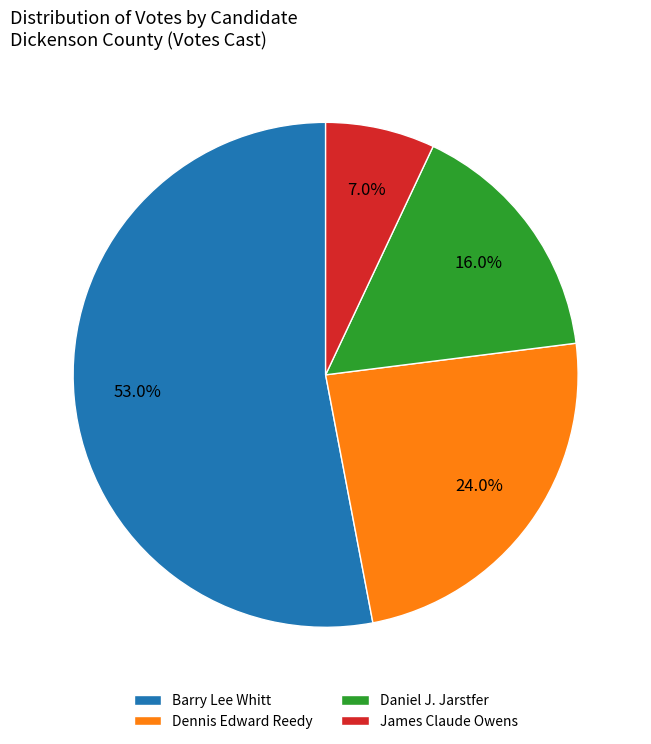

What is the total percentage of Dennis Edward Reedy and Daniel J. Jarstfer?

40.0%